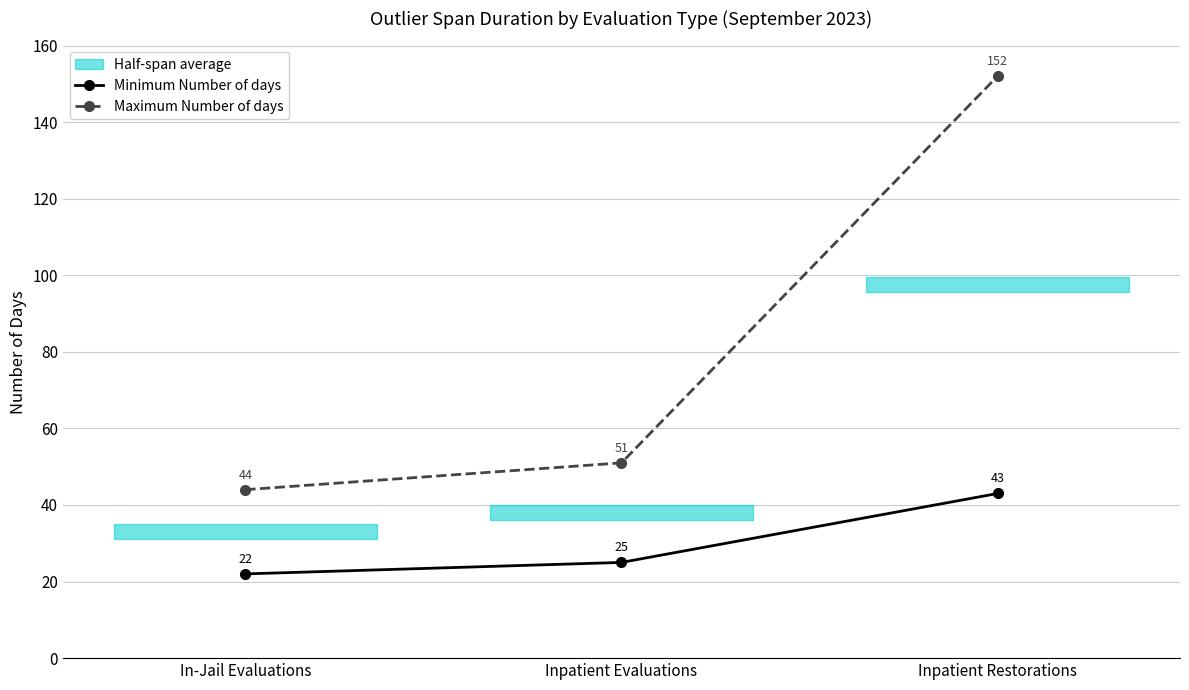

Is it true that Minimum Number of days equals 12 at Inpatient Restorations?

False